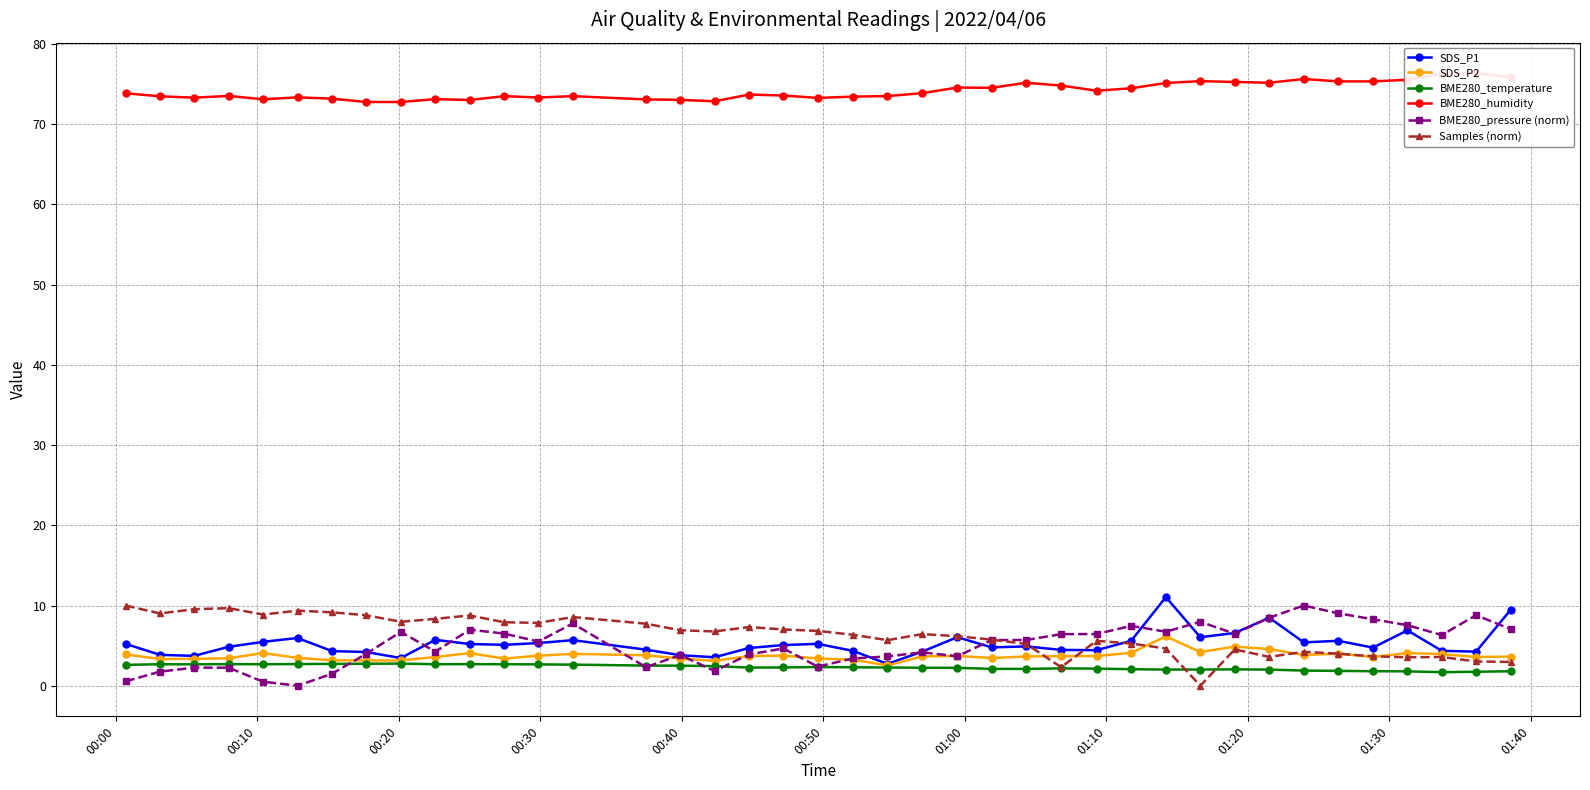

Reading right to left, what are all the values shown in this chart?

SDS_P1: 9.5	4.2	4.3	6.9	4.8	5.6	5.4	8.5	6.6	6.0	11.1	5.6	4.4	4.5	4.9	4.8	6.0	4.2	2.7	4.3	5.2	5.1	4.7	3.5	3.8	4.5	5.7	5.3	5.1	5.2	5.7	3.5	4.2	4.3	6.0	5.5	4.8	3.7	3.9	5.2
SDS_P2: 3.6	3.6	4.0	4.1	3.6	4.0	3.8	4.6	4.9	4.2	6.2	4.1	3.7	3.7	3.6	3.5	3.7	3.6	2.5	3.2	3.4	3.8	3.7	3.1	3.4	3.8	4.0	3.8	3.4	4.1	3.6	3.1	3.1	3.2	3.5	4.1	3.4	3.4	3.3	3.9
BME280_temperature: 1.8	1.7	1.7	1.8	1.8	1.9	1.9	2.0	2.0	2.0	2.0	2.1	2.1	2.2	2.1	2.1	2.2	2.2	2.3	2.3	2.3	2.3	2.3	2.4	2.5	2.5	2.6	2.7	2.7	2.7	2.7	2.8	2.7	2.7	2.7	2.7	2.7	2.7	2.7	2.6
BME280_humidity: 75.9	76.3	76.3	75.5	75.3	75.3	75.6	75.2	75.3	75.4	75.1	74.5	74.2	74.8	75.2	74.5	74.6	73.9	73.5	73.4	73.3	73.6	73.7	72.9	73.0	73.1	73.5	73.3	73.5	73.0	73.1	72.8	72.8	73.2	73.3	73.1	73.5	73.3	73.5	73.9
BME280_pressure (norm): 7.0	8.8	6.3	7.5	8.3	9.0	10.0	8.5	6.5	8.0	6.7	7.5	6.4	6.4	5.7	5.7	3.7	4.2	3.7	3.4	2.4	4.6	3.9	1.8	3.8	2.3	7.8	5.5	6.5	7.0	4.2	6.7	4.0	1.5	0.0	0.5	2.2	2.3	1.8	0.5
Samples (norm): 3.0	3.0	3.6	3.5	3.7	4.0	4.2	3.6	4.5	0.0	4.6	5.3	5.6	2.3	5.2	5.7	6.2	6.4	5.7	6.4	6.8	7.0	7.3	6.8	6.9	7.7	8.6	7.8	7.9	8.8	8.3	8.0	8.8	9.2	9.4	8.9	9.7	9.5	9.0	10.0